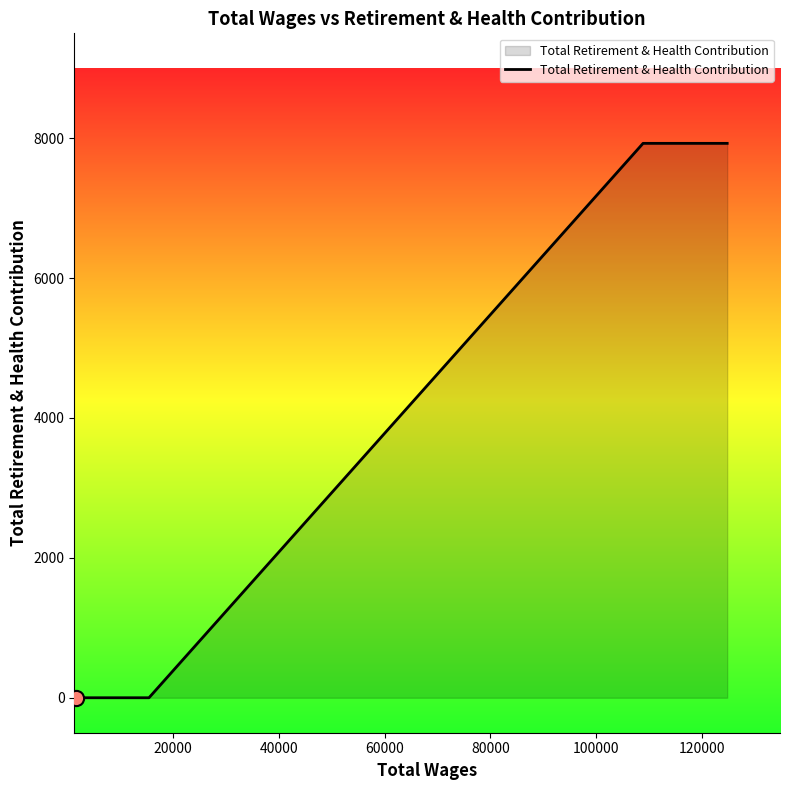

What is the sum of all values?

15854